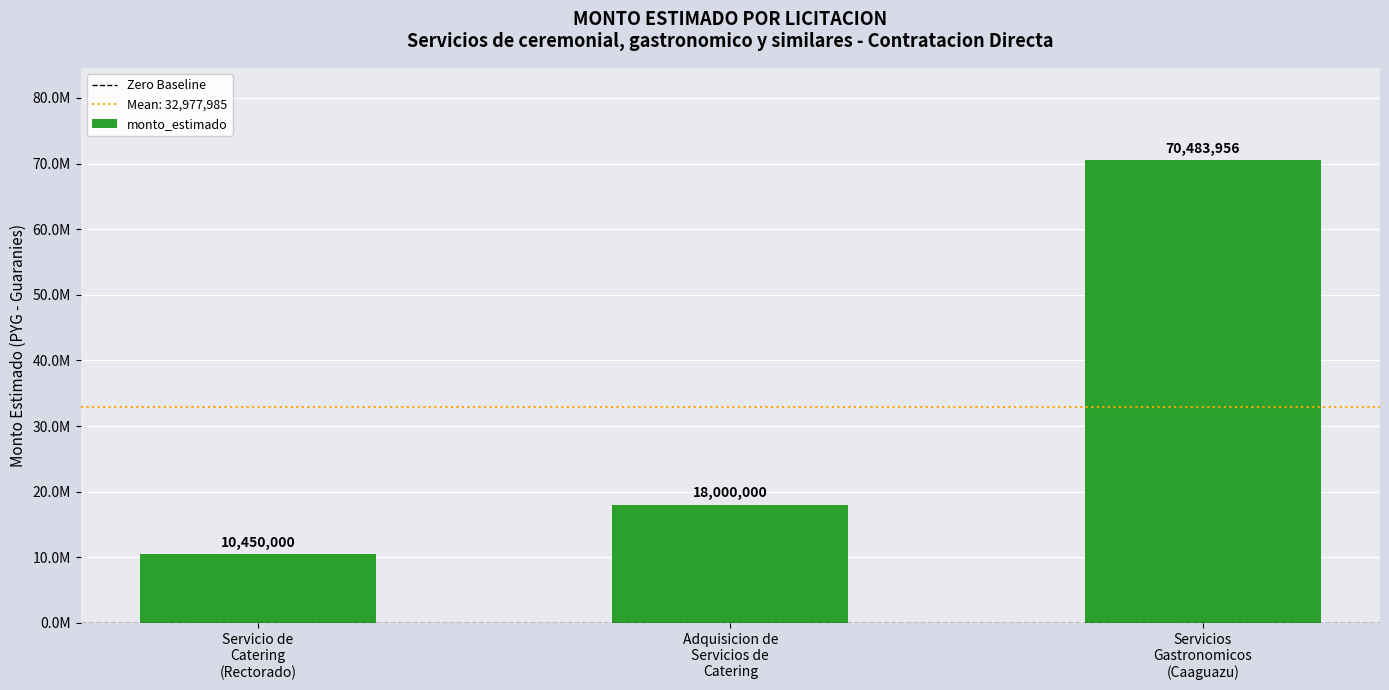

List the labels in order of value, largest first.

Servicios
Gastronomicos
(Caaguazu), Adquisicion de
Servicios de
Catering, Servicio de
Catering
(Rectorado)